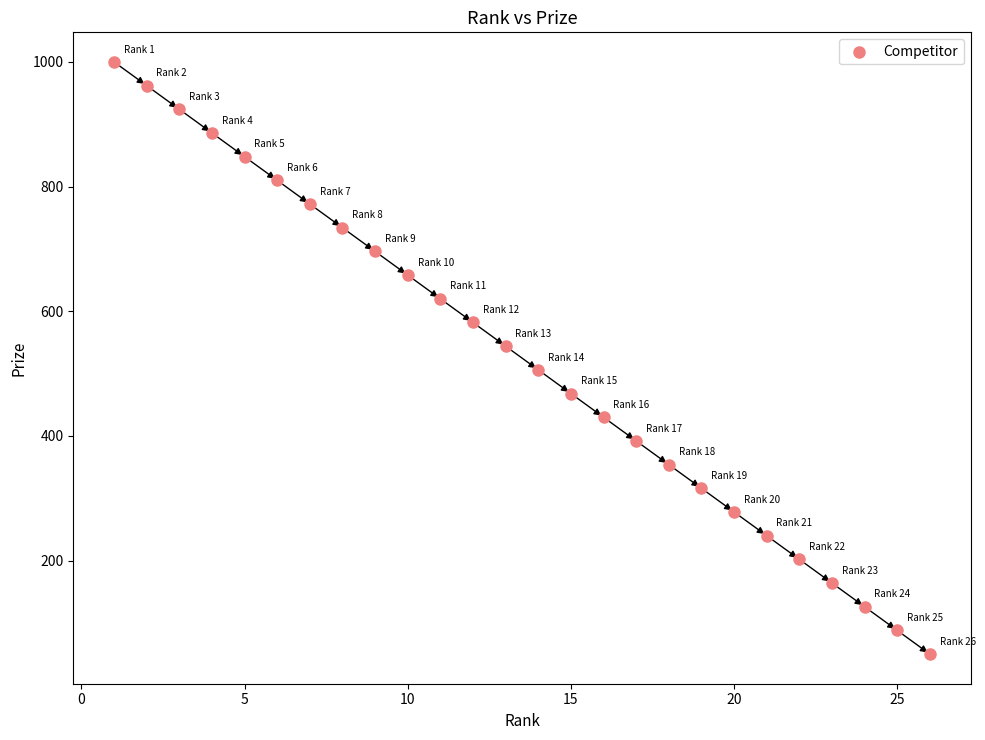

What is the range of X values (max minus min)?

25